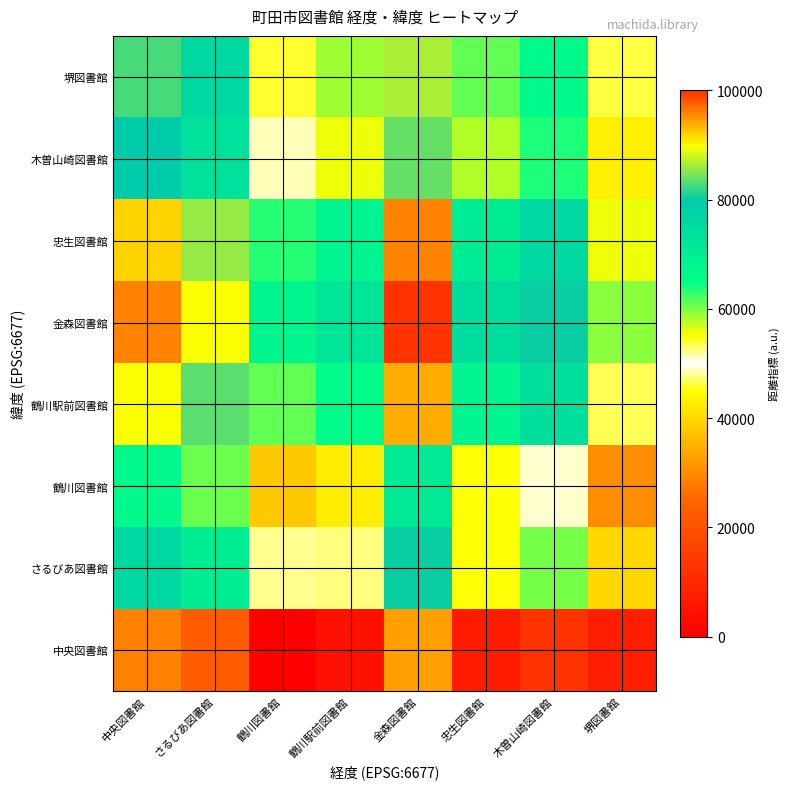

At how many categories does at least one series exceed 54462?

8